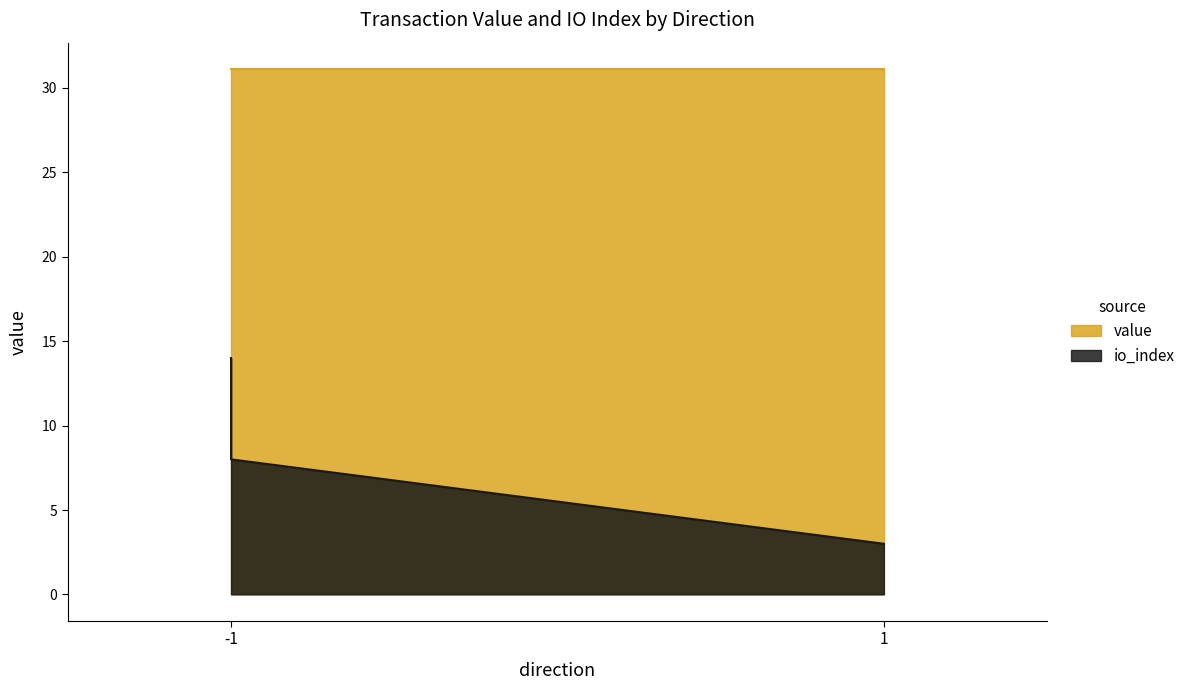

What is the difference between the maximum and second lowest values in the io_index series?

11.0